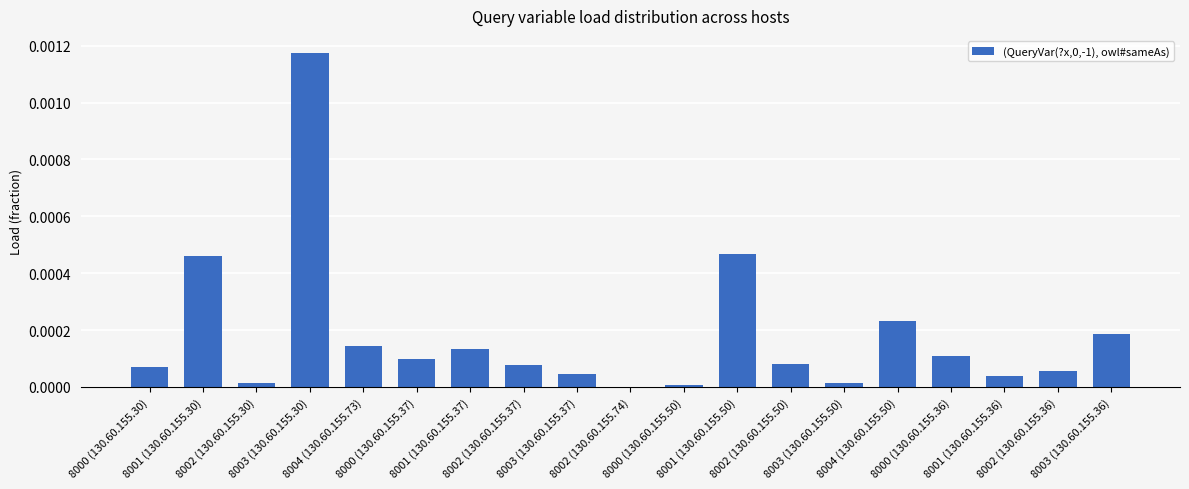

How many categories are shown in the chart?

19